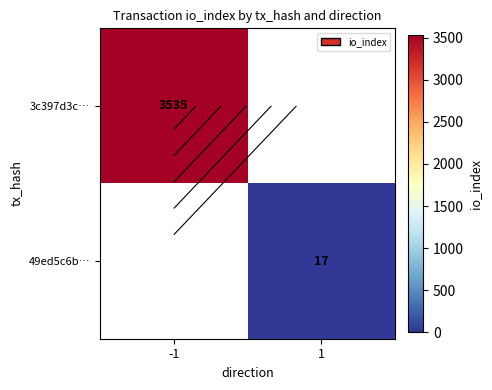

The value of 3c397d3c… at -1 is 1191.2. True or false?

False